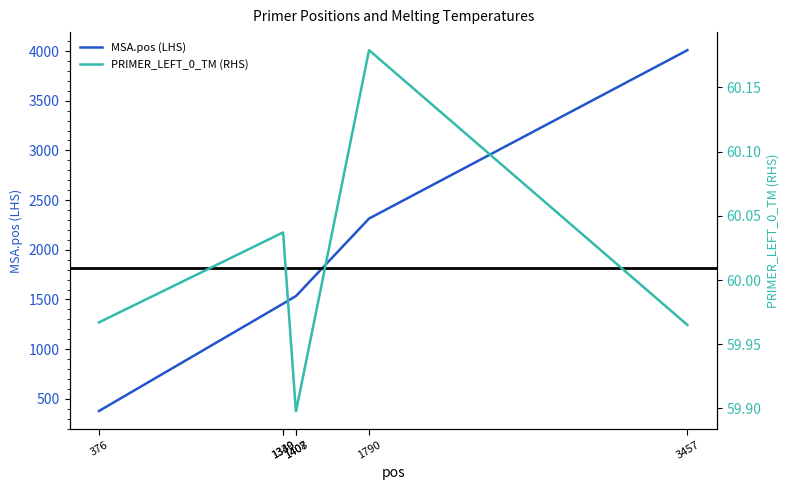

The value of MSA.pos (LHS) at 1407 is 929.9. True or false?

False